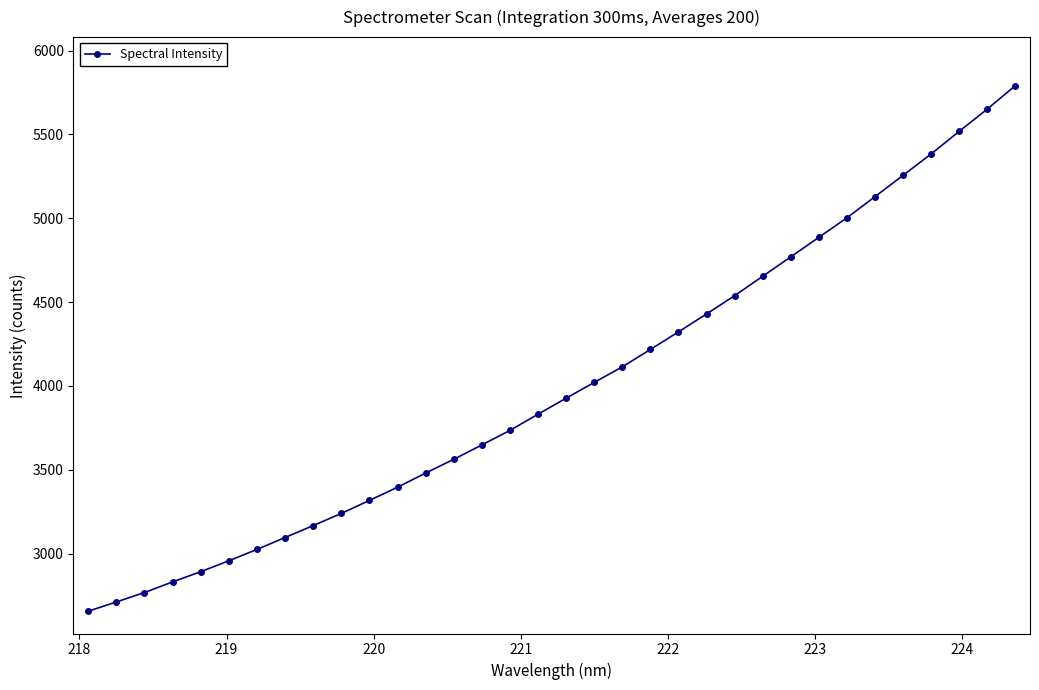

What is the value of the 17th point from the left?

3831.4